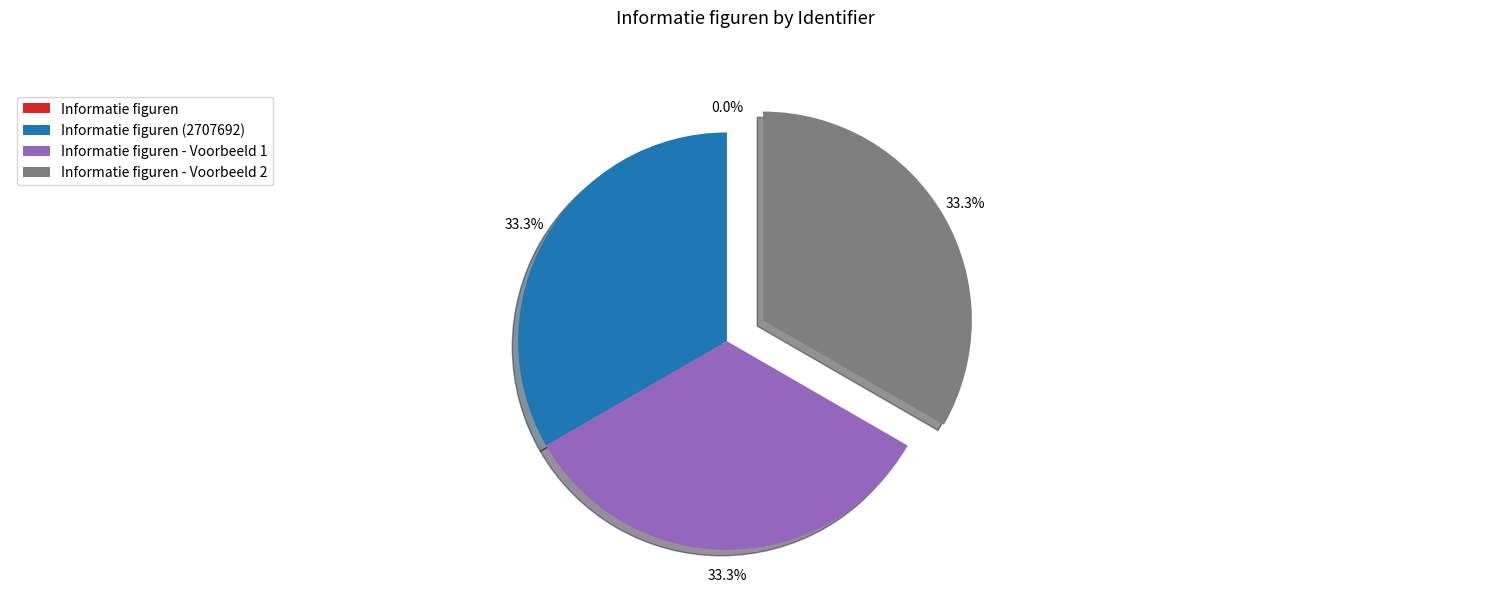

Does any single category account for the majority?

No